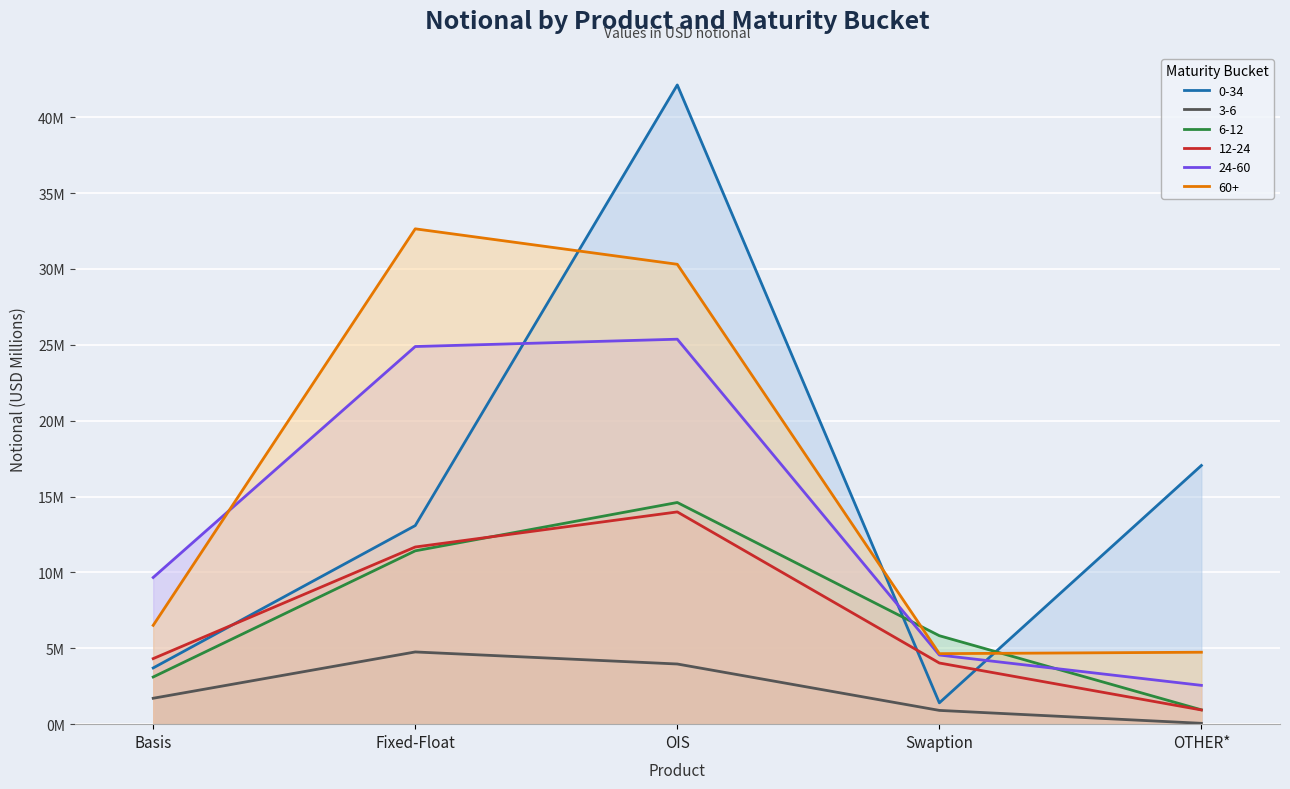

Which series has the largest range (max minus min)?

0-34